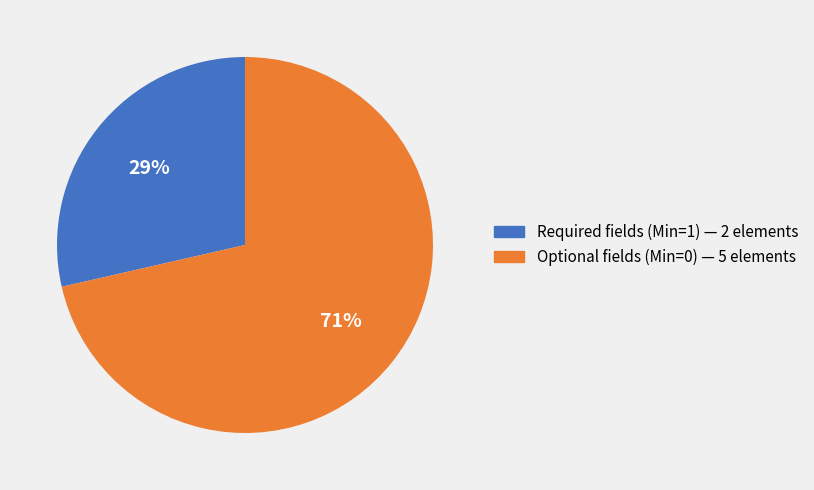

Is there a majority slice in this chart?

Yes